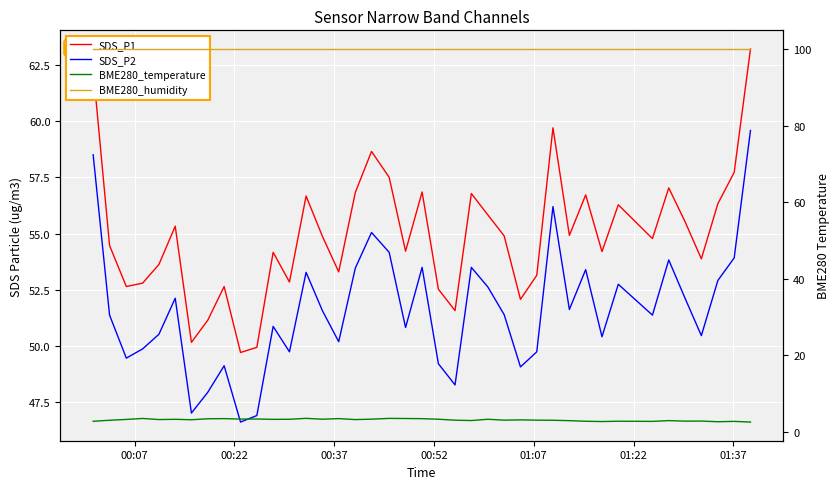

Reading right to left, list all the values displayed in this chart.

SDS_P1: 63.2	57.7	56.3	53.9	55.5	57.0	54.8	56.3	54.2	56.7	54.9	59.7	53.1	52.1	54.9	55.8	56.8	51.6	52.5	56.9	54.2	57.5	58.6	56.8	53.3	54.9	56.7	52.9	54.2	50.0	49.7	52.6	51.1	50.2	55.3	53.6	52.8	52.6	54.5	62.3
SDS_P2: 59.6	53.9	52.9	50.5	52.1	53.8	51.4	52.8	50.4	53.4	51.6	56.2	49.8	49.1	51.4	52.6	53.5	48.3	49.2	53.5	50.8	54.2	55.0	53.5	50.2	51.6	53.3	49.8	50.9	46.9	46.6	49.1	48.0	47.0	52.1	50.5	49.9	49.5	51.4	58.5
BME280_temperature: 2.5	2.7	2.6	2.8	2.8	2.9	2.7	2.8	2.7	2.7	2.9	3.0	3.0	3.1	3.0	3.3	2.9	3.0	3.3	3.4	3.5	3.5	3.3	3.2	3.4	3.3	3.5	3.3	3.2	3.3	3.3	3.4	3.4	3.1	3.2	3.2	3.5	3.2	3.0	2.7
BME280_humidity: 100.0	100.0	100.0	100.0	100.0	100.0	100.0	100.0	100.0	100.0	100.0	100.0	100.0	100.0	100.0	100.0	100.0	100.0	100.0	100.0	100.0	100.0	100.0	100.0	100.0	100.0	100.0	100.0	100.0	100.0	100.0	100.0	100.0	100.0	100.0	100.0	100.0	100.0	100.0	100.0